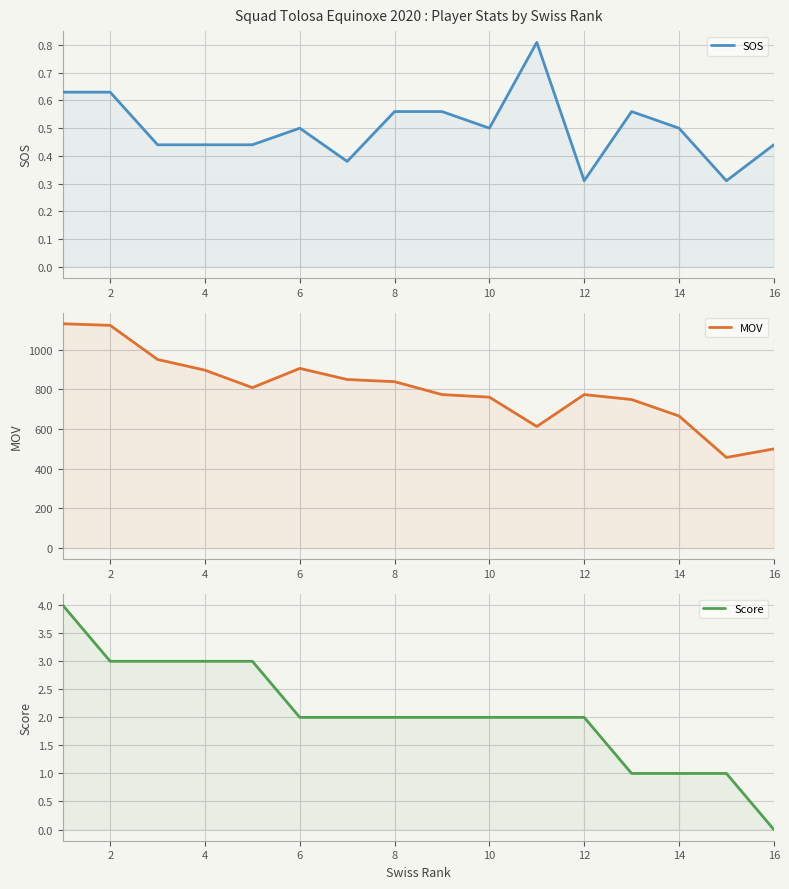

At how many categories does at least one series exceed 12?

16